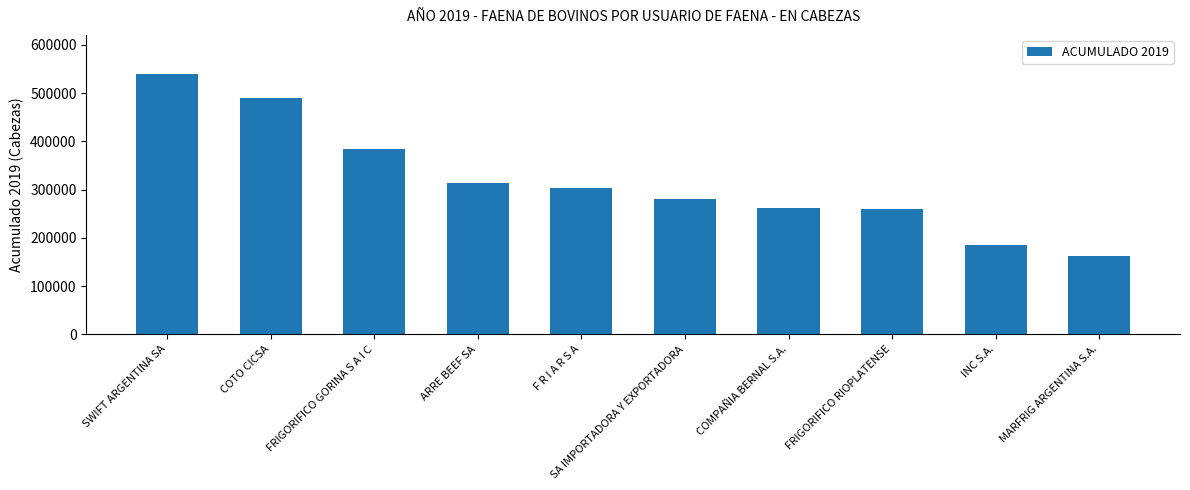

What is the sum of the values at INC S.A. and MARFRIG ARGENTINA S.A.?

347255.0